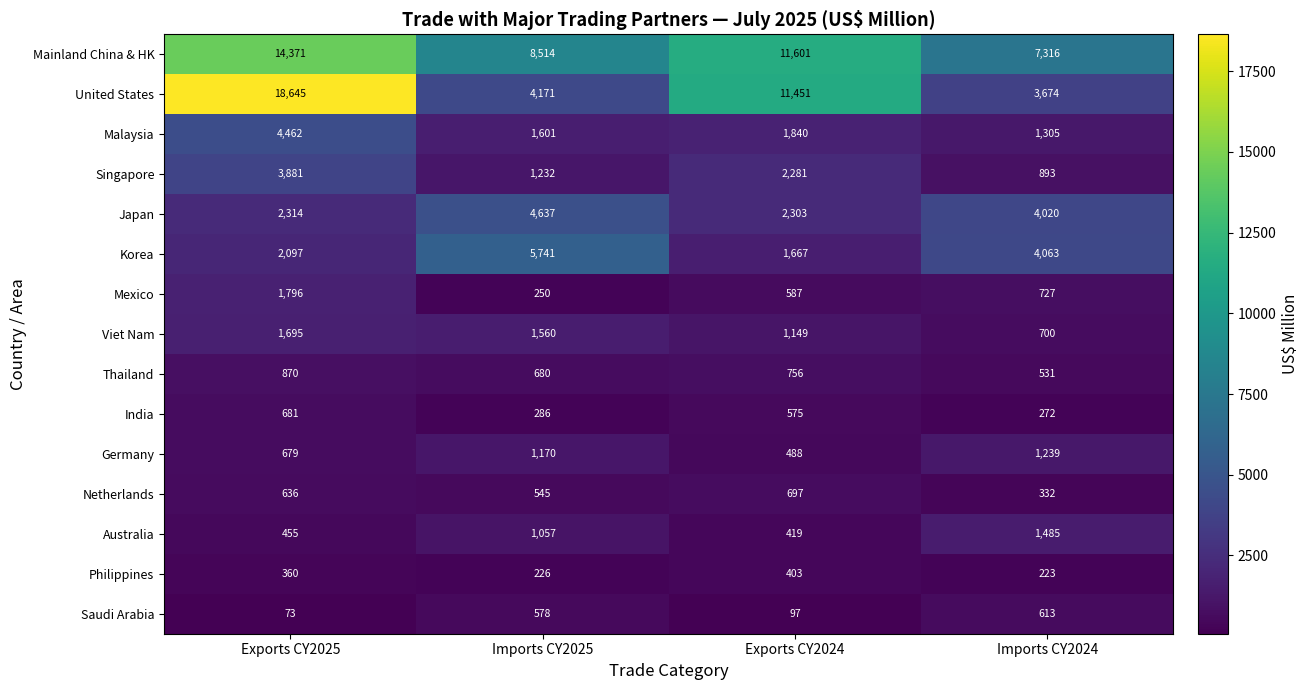

What is the sum of all Viet Nam values?

5104